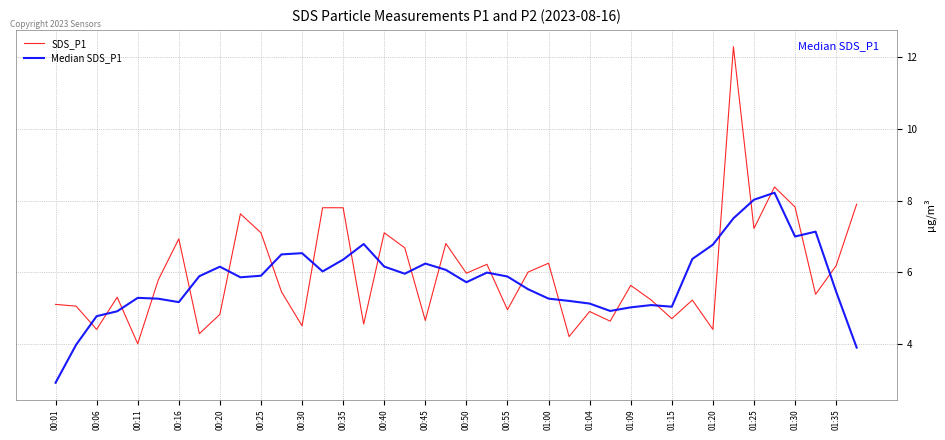

What is the minimum value shown in the chart?

2.9